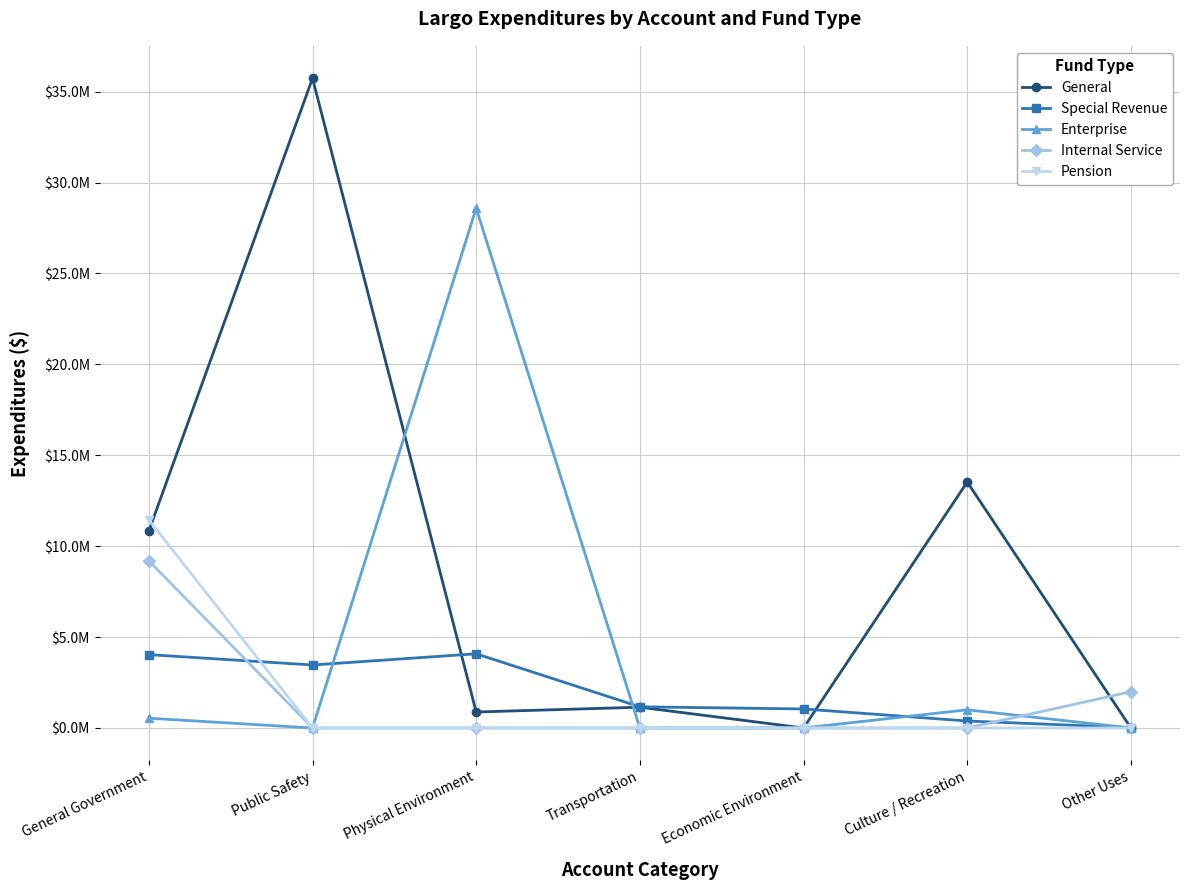

Does the chart have visible grid lines?

Yes